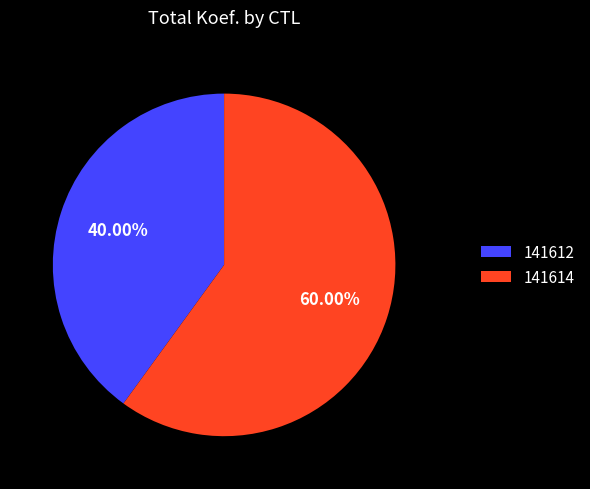

Which slice is the smallest?

141612